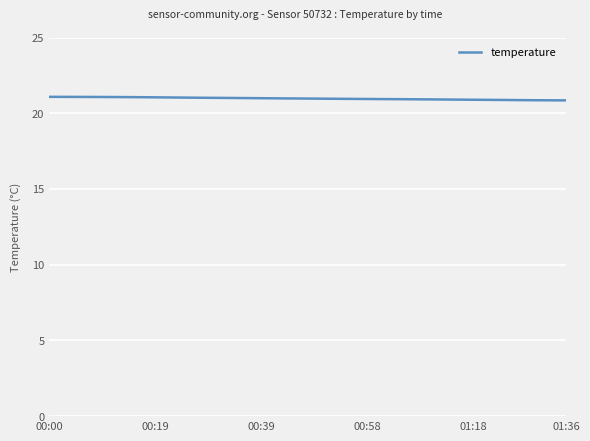

What is the maximum value shown in the chart?

21.1